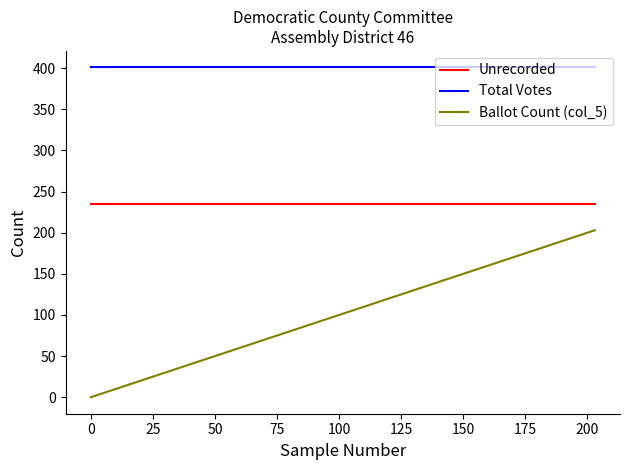

True or false: Ballot Count (col_5) and Unrecorded intersect in this chart.

False